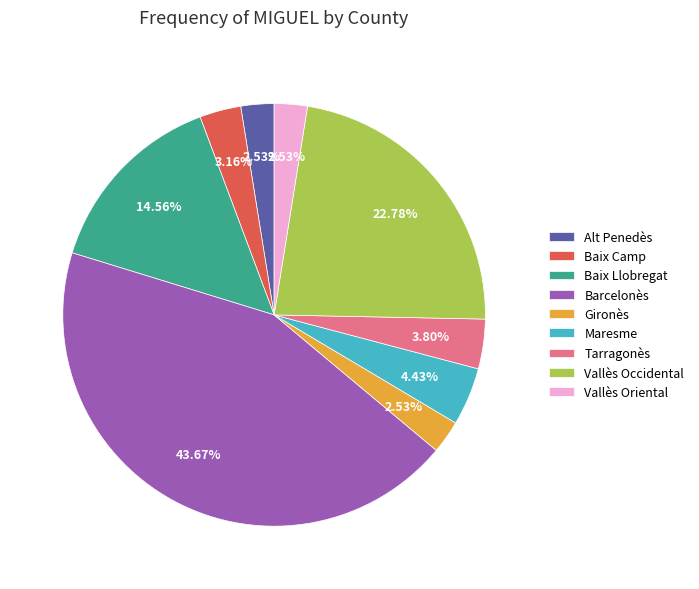

Which slice is the largest?

Barcelonès